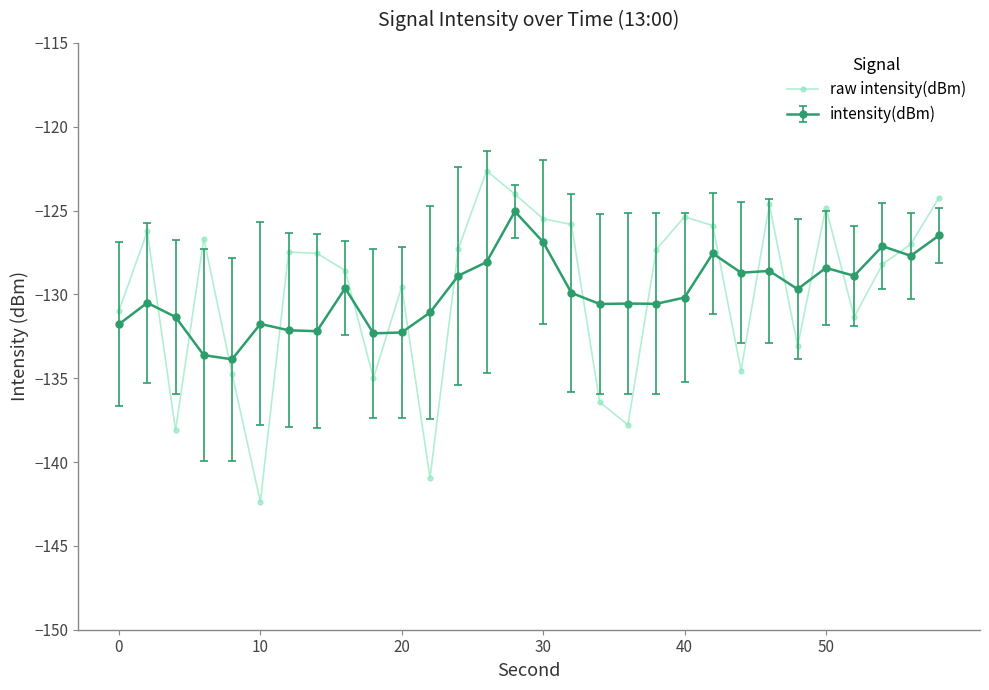

True or false: intensity(dBm) and raw intensity(dBm) intersect in this chart.

True